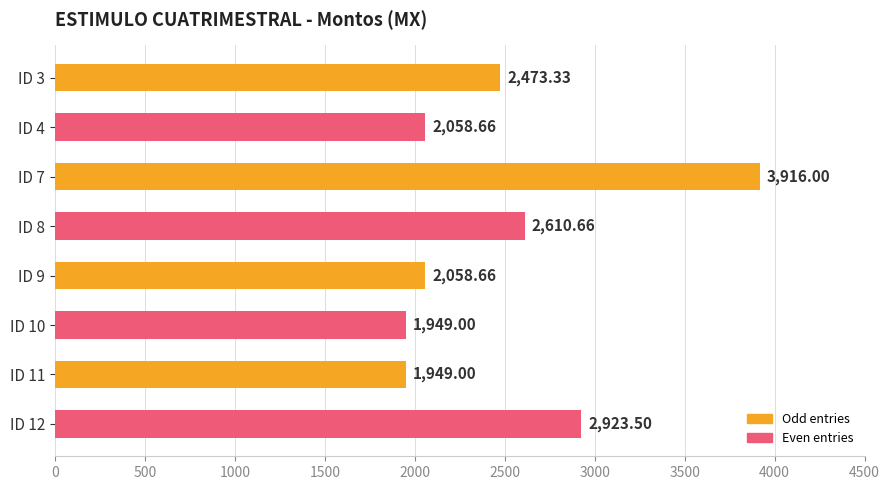

What is the greatest value displayed?

3916.0